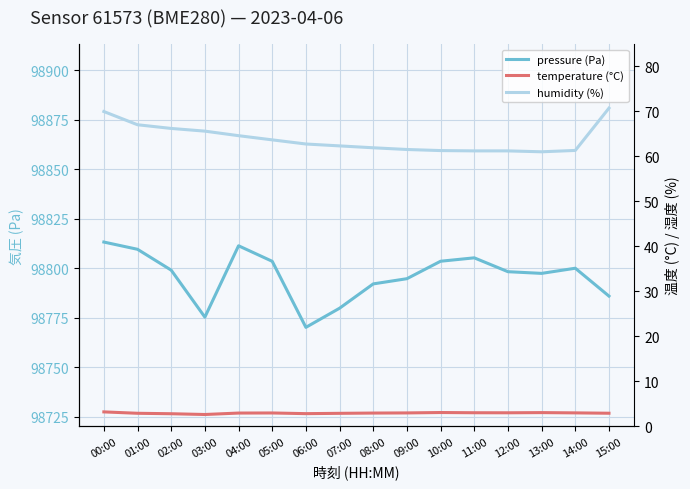

How many categories are shown in the chart?

16